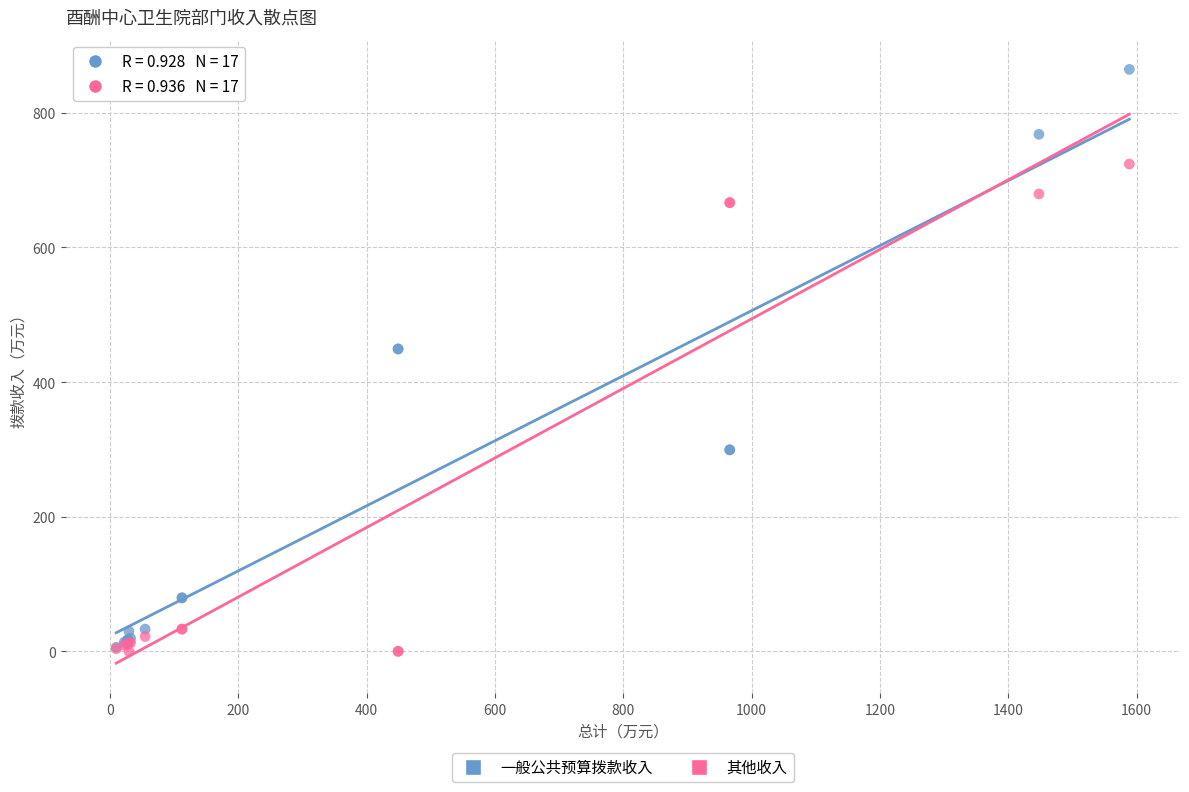

What are all the series names shown in the legend?

一般公共预算拨款收入, 其他收入